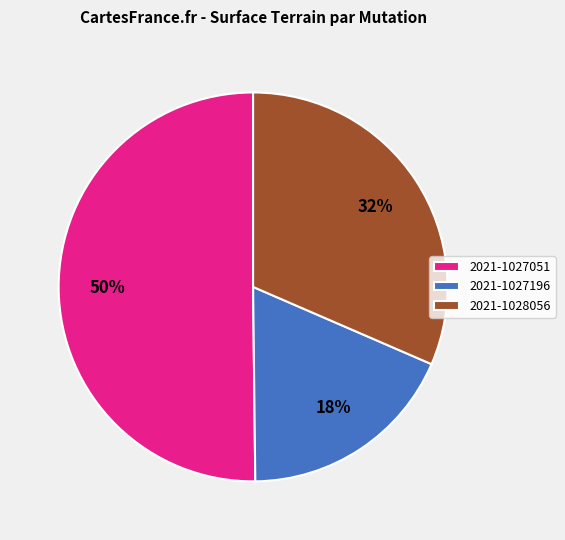

To the nearest percent, what portion does 2021-1027196 represent?

18%